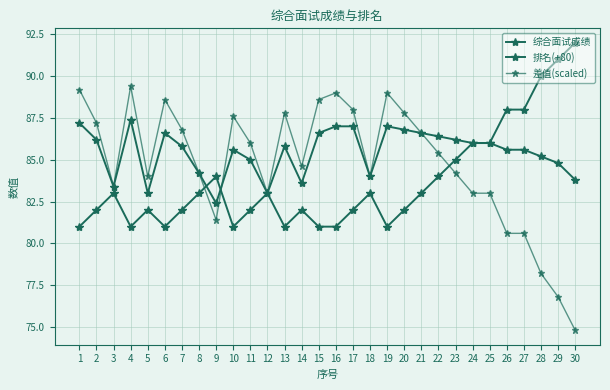

At which category does 差值(scaled) reach its first local valley?

3